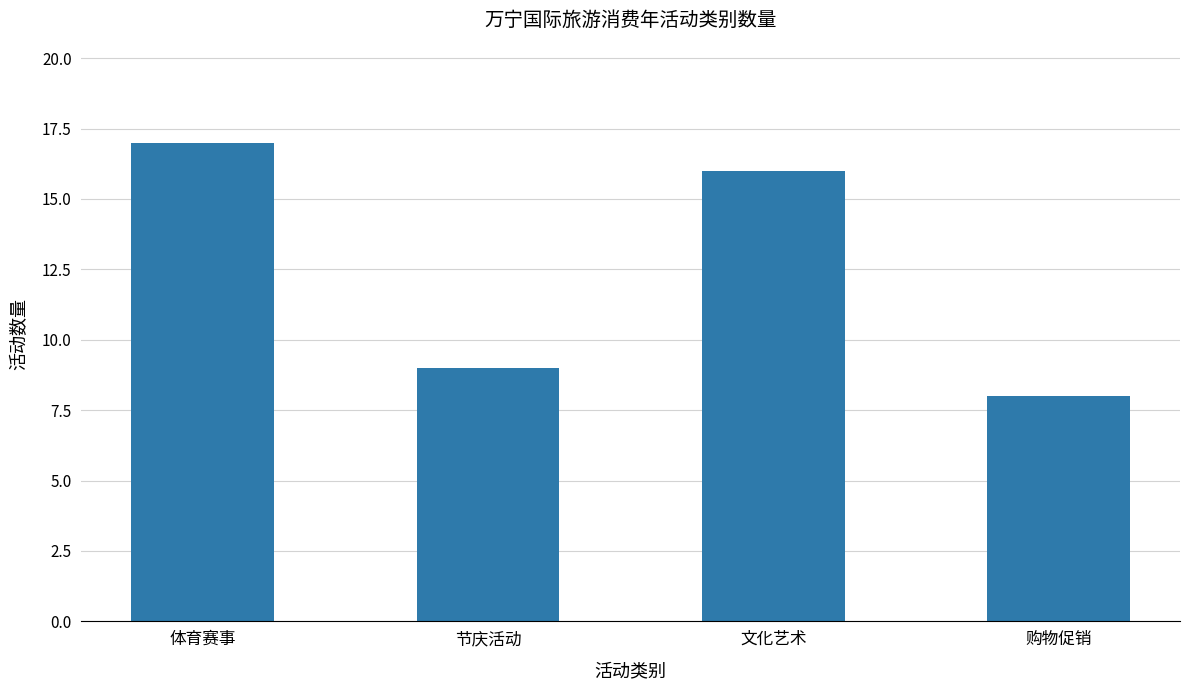

What is the difference between the values at 节庆活动 and 购物促销?

1